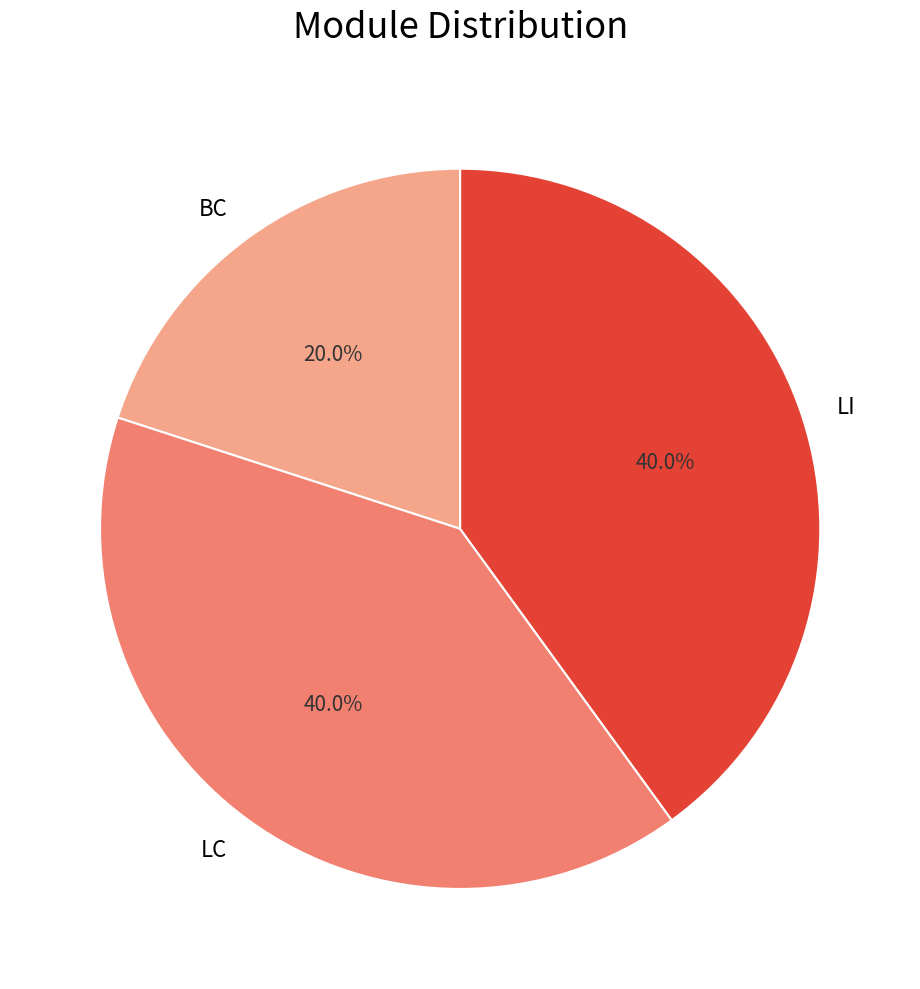

How much of the chart is everything except LC?

60.0%